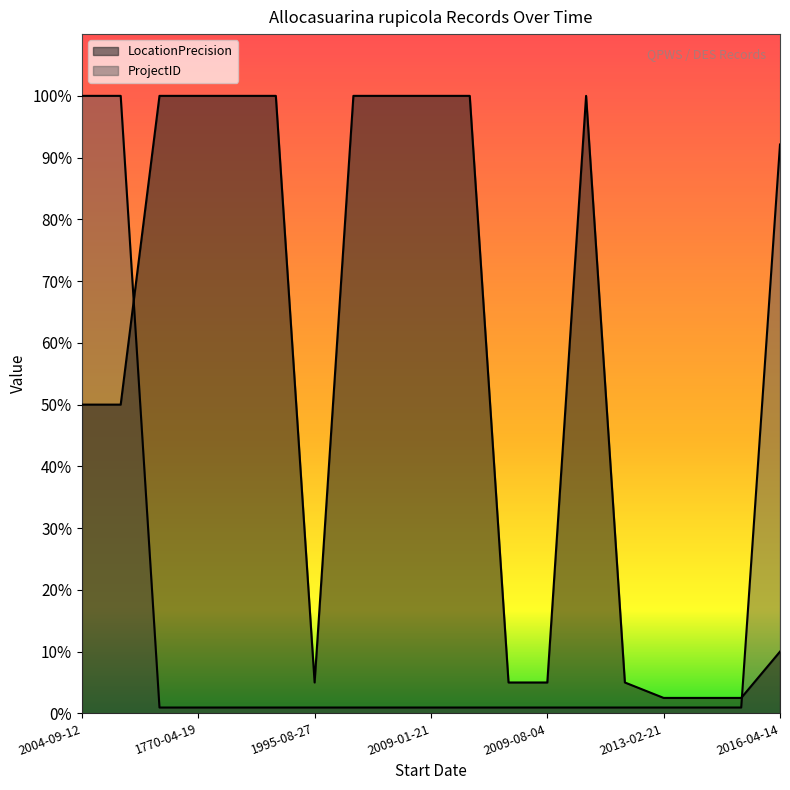

How many data points in LocationPrecision are above 1000?

9